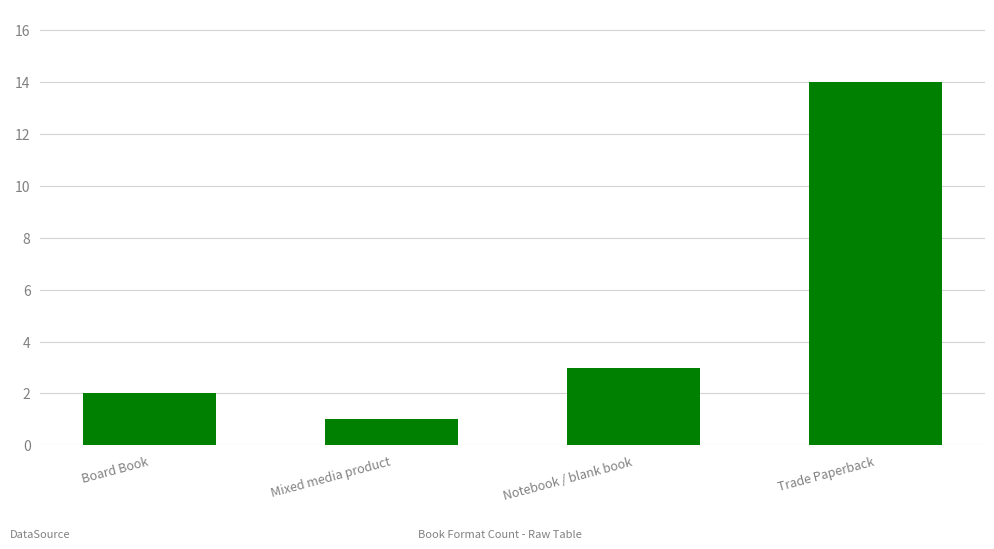

How many bars are there in total?

4